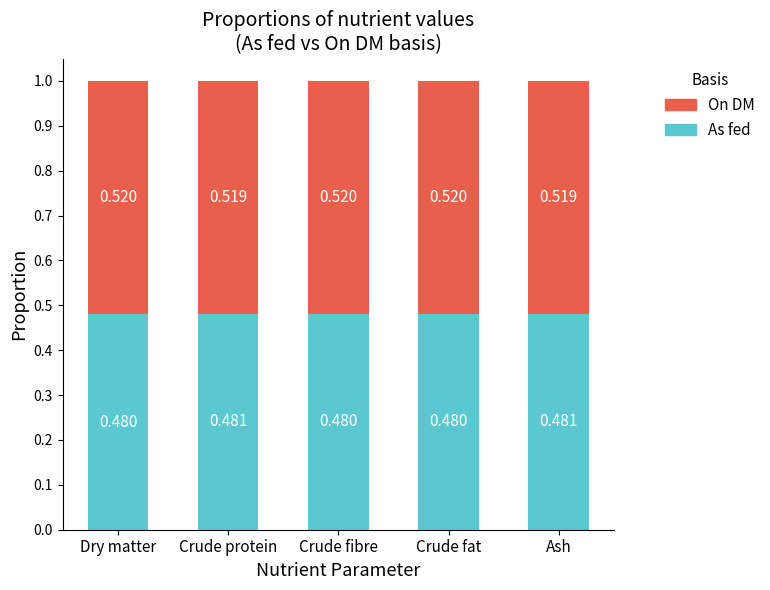

What is the average value of the On DM series?

0.5